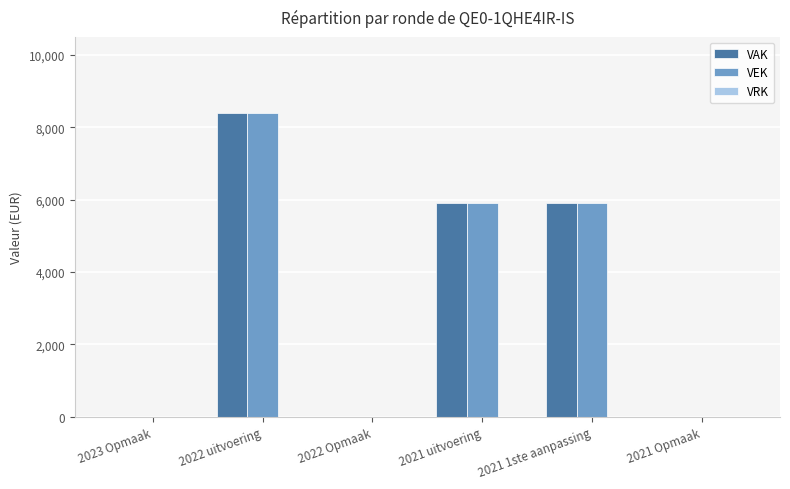

True or false: VAK has a value of 0 at 2021 Opmaak.

True